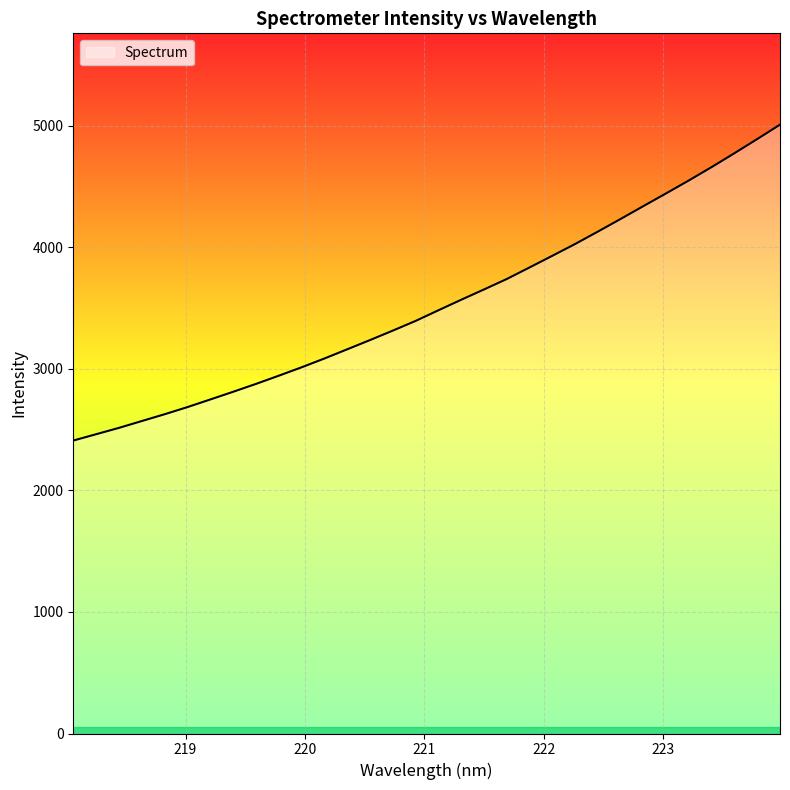

What is the maximum value shown in the chart?

5009.9